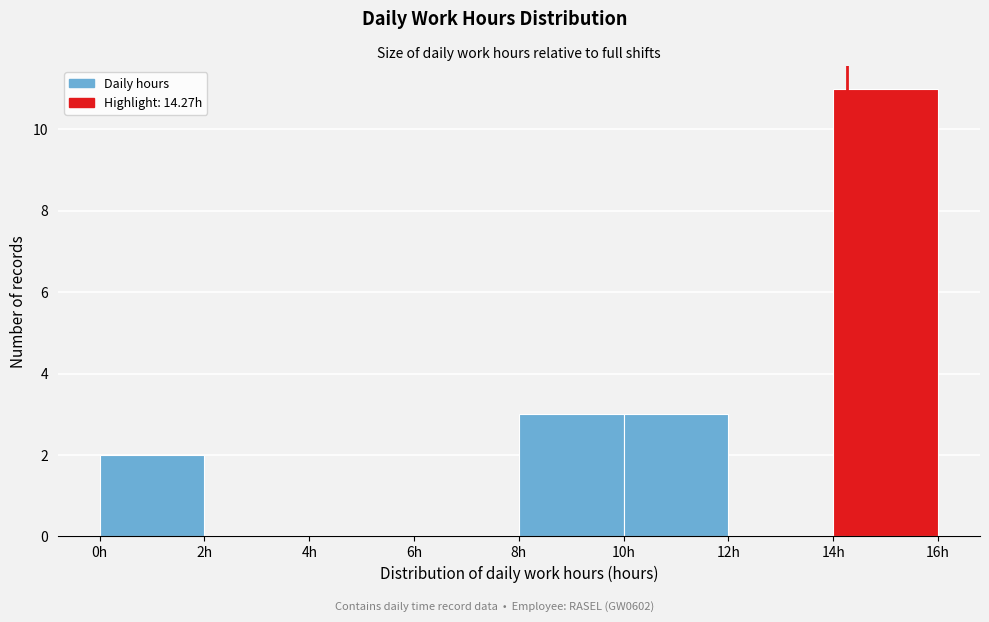

What is the height of the bar covering 14 to 16 on the x-axis? The values are not printed on the chart, so give them approximately, as read against the axis.

11